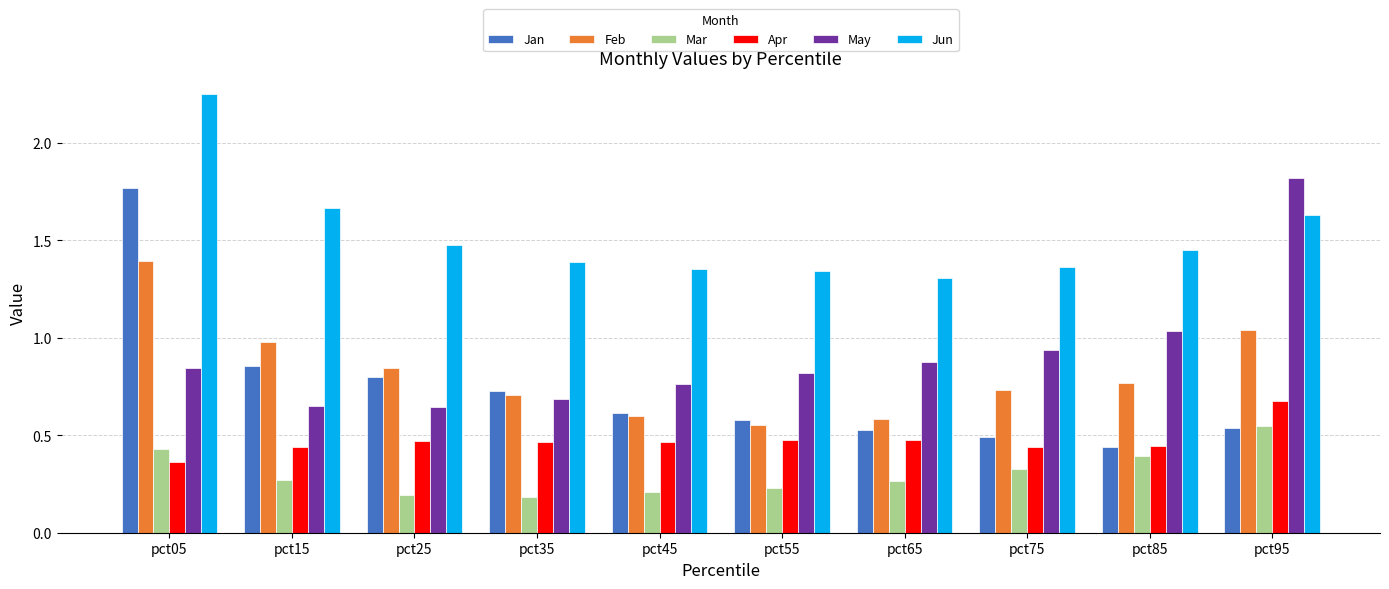

The Feb series shows 1.0 at pct45. True or false?

False